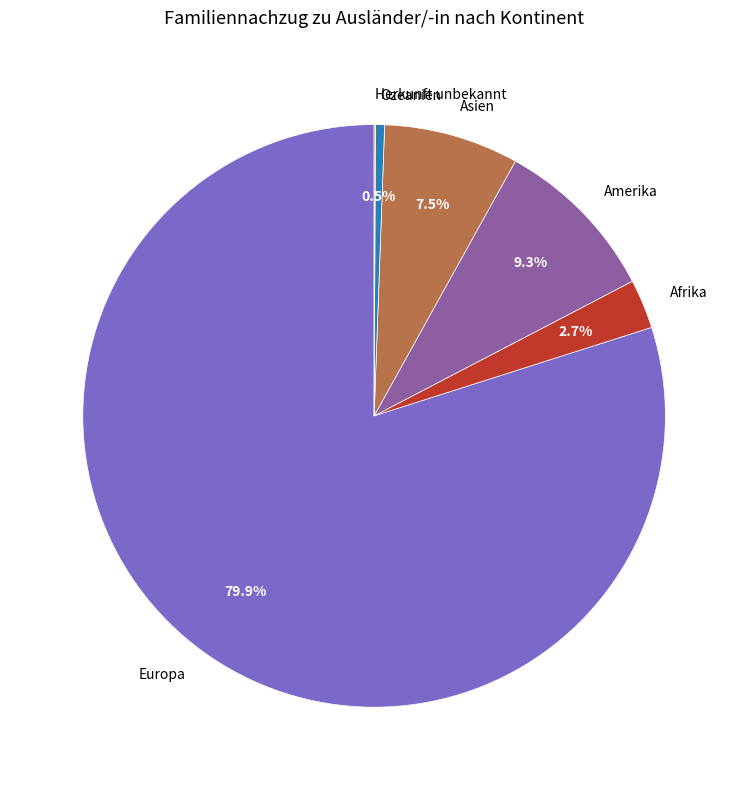

What is the ratio of the value at Asien to the value at Amerika?

0.8